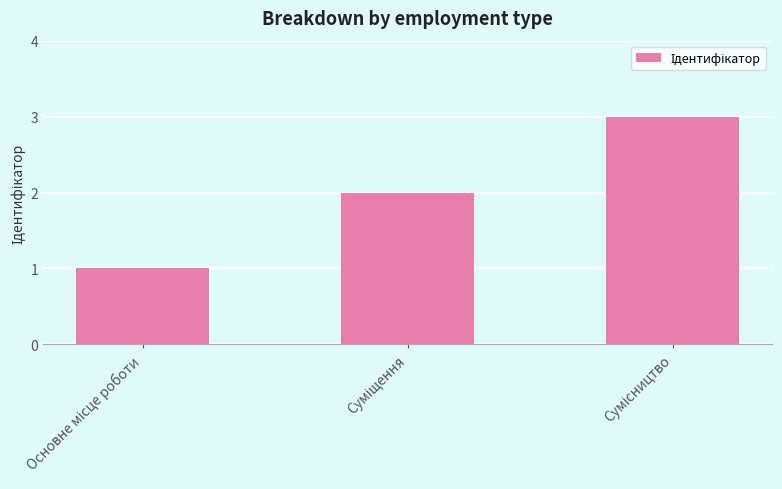

What is the maximum value shown in the chart?

3